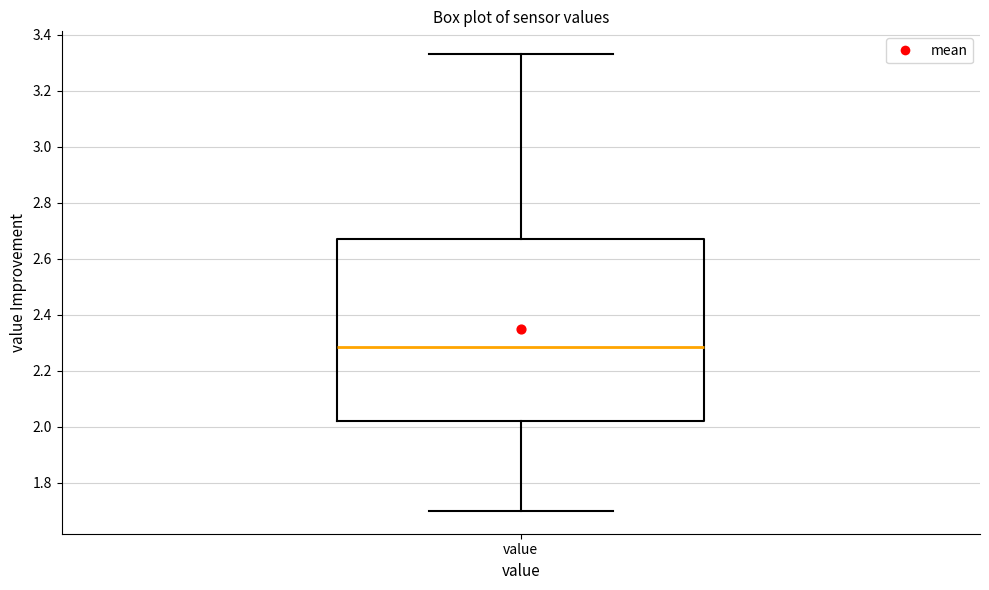

Where is the upper edge of the box for value on the y-axis? The values are not printed on the chart, so give them approximately, as read against the axis.

2.68